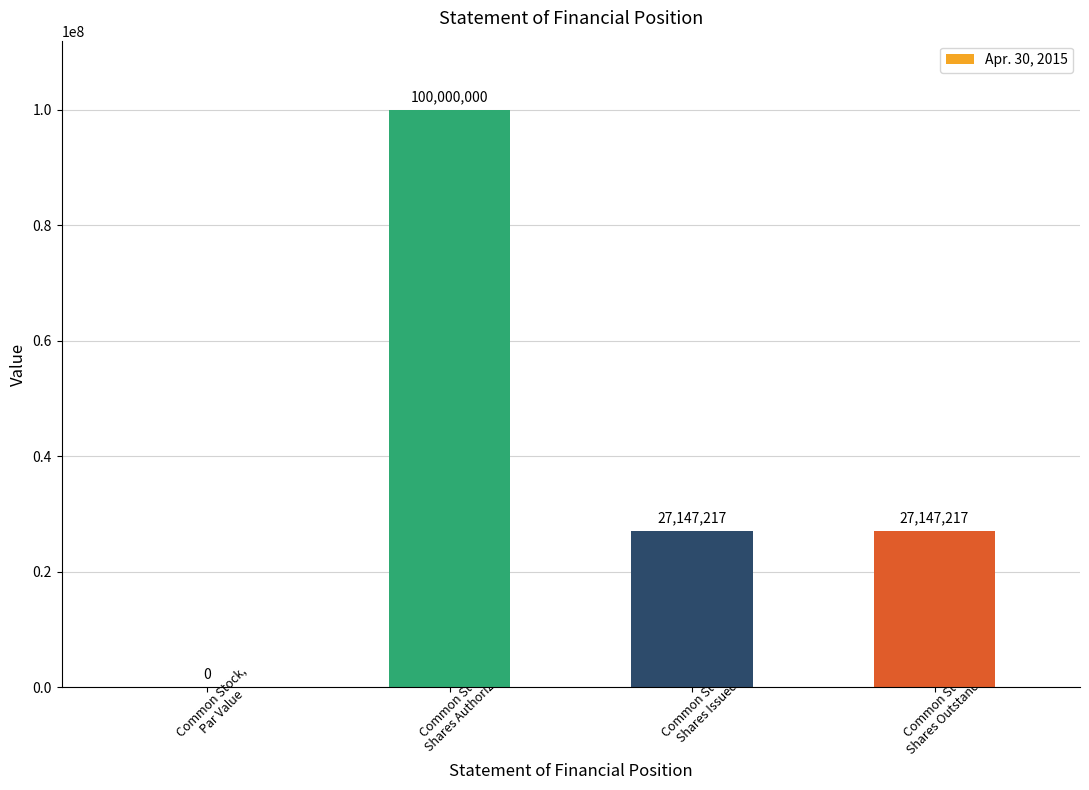

What is the greatest value displayed?

100000000